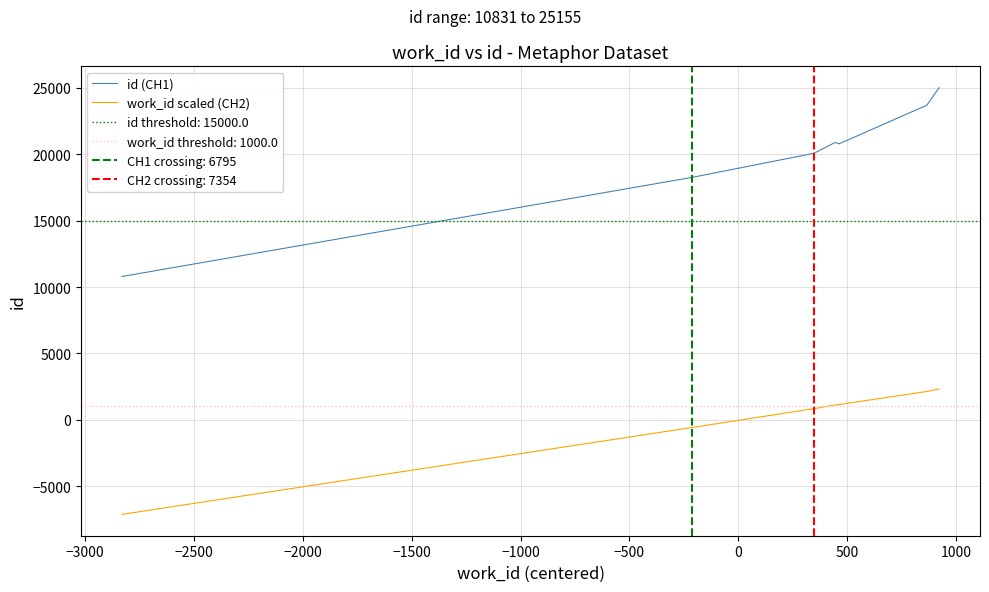

What is the maximum value for work_id scaled (CH2)?

2324.0